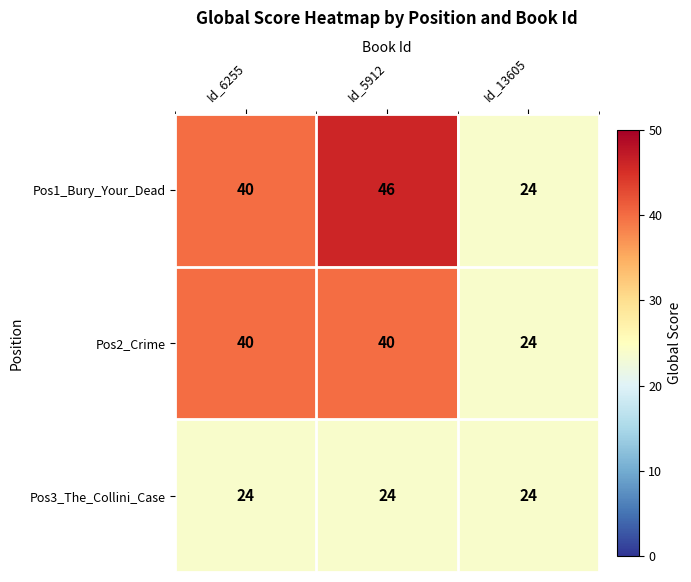

Which series has the largest range (max minus min)?

Pos1_Bury_Your_Dead